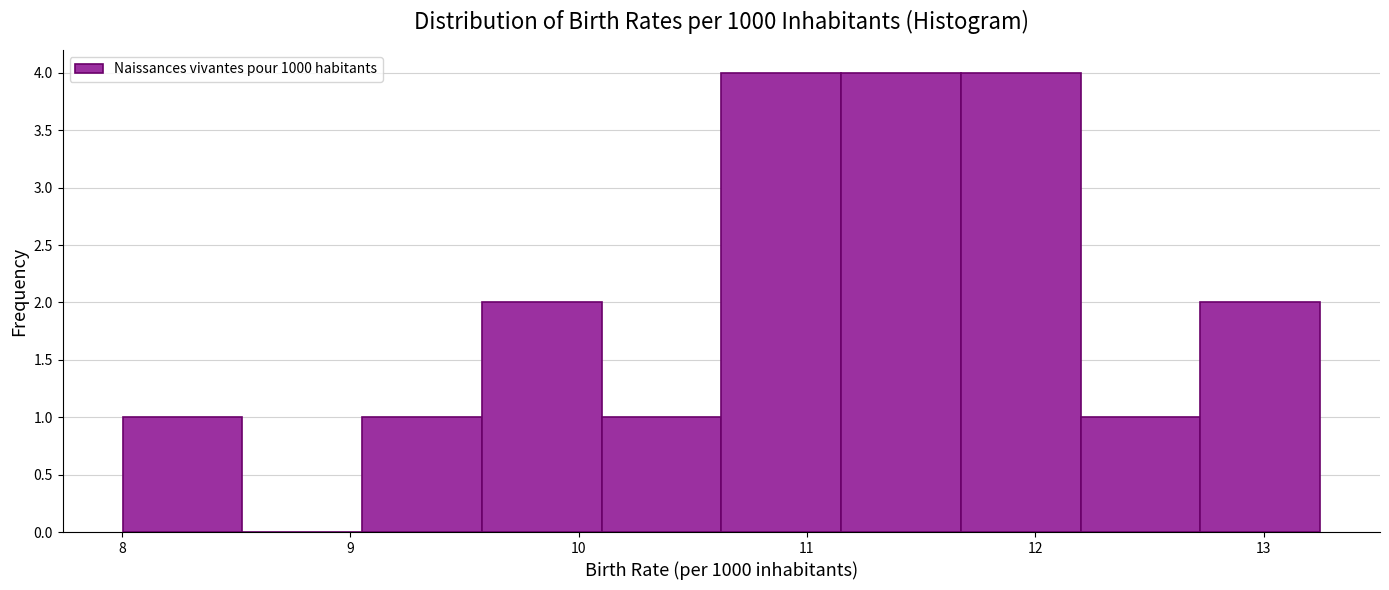

Reading left to right, list every bar in this chart as the range it spans on the x-axis followed by its height. Neither the bar edges nor the heights are printed on the chart, so give them approximately, as read against the axes.

8.0 to 8.5: 1
8.5 to 9.1: 0
9.1 to 9.6: 1
9.6 to 10.1: 2
10.1 to 10.6: 1
10.6 to 11.1: 4
11.1 to 11.7: 4
11.7 to 12.2: 4
12.2 to 12.7: 1
12.7 to 13.2: 2